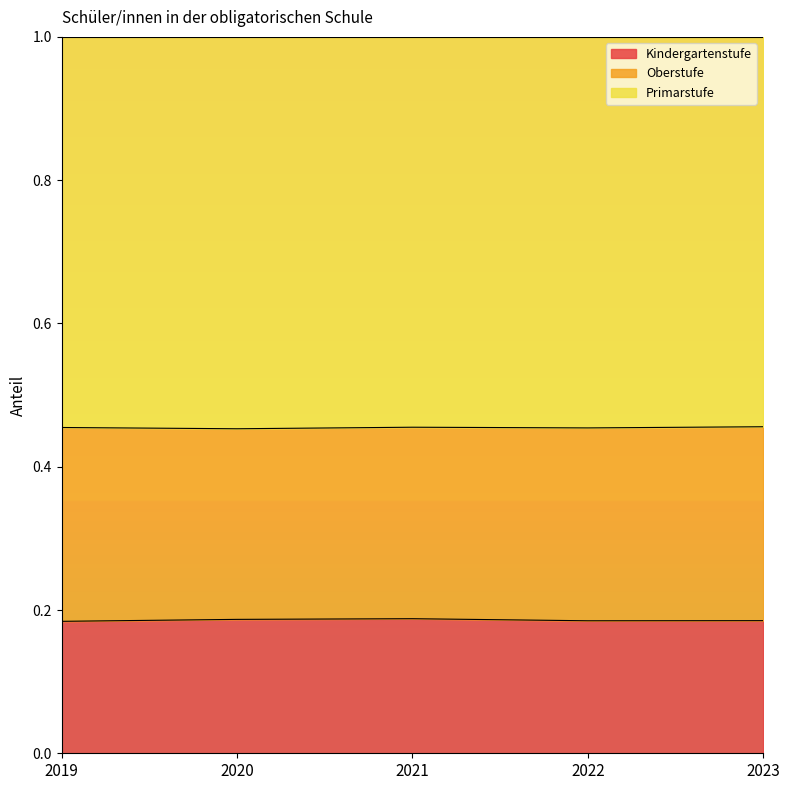

The value of Kindergartenstufe at 2022 is 0.1. True or false?

False